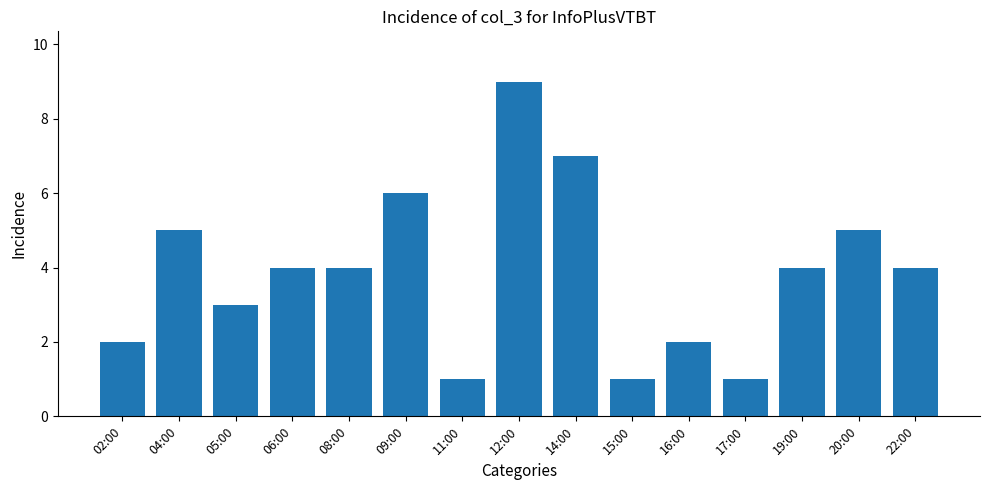

Are the bars horizontal?

No